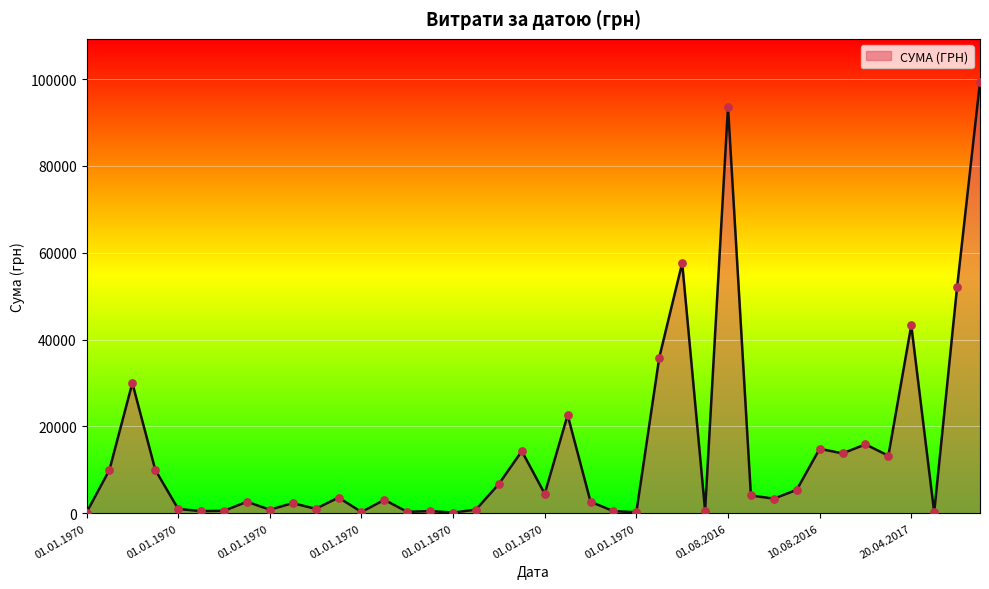

What is the greatest value displayed?

99317.8